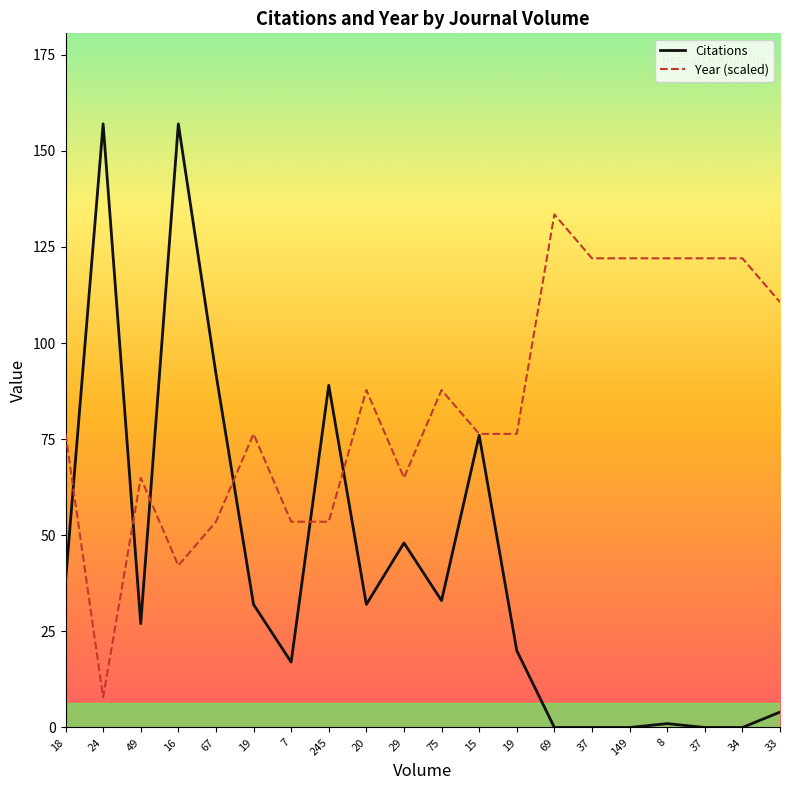

What is the label of the 15th point from the right?

19